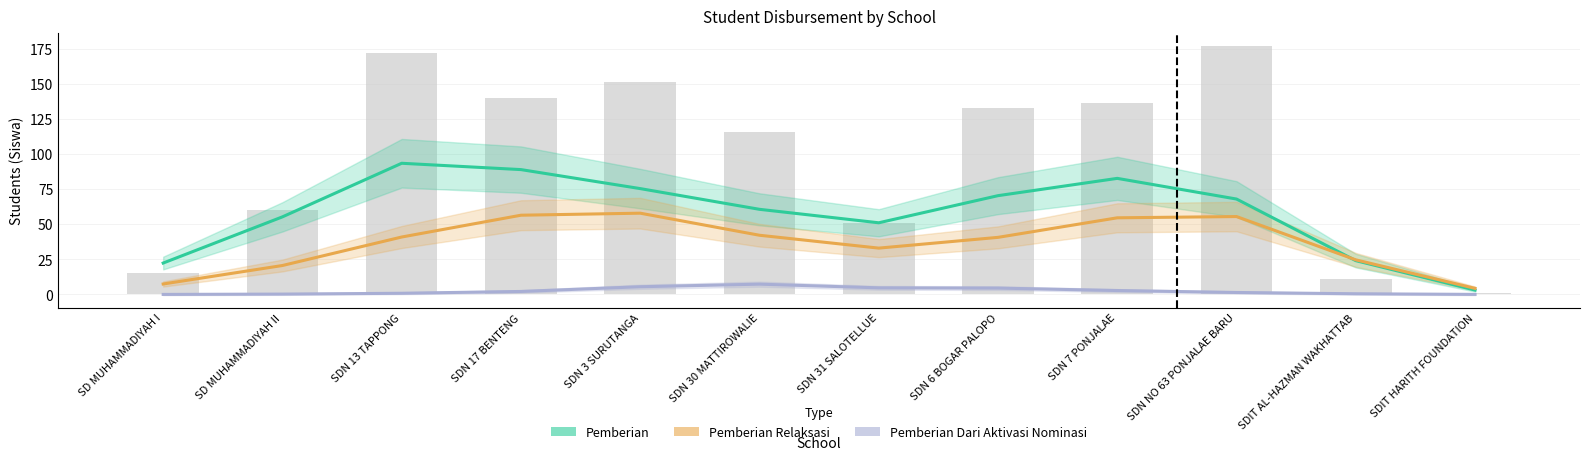

What is the difference between the Pemberian values at SDIT HARITH FOUNDATION and SD MUHAMMADIYAH I?

19.2